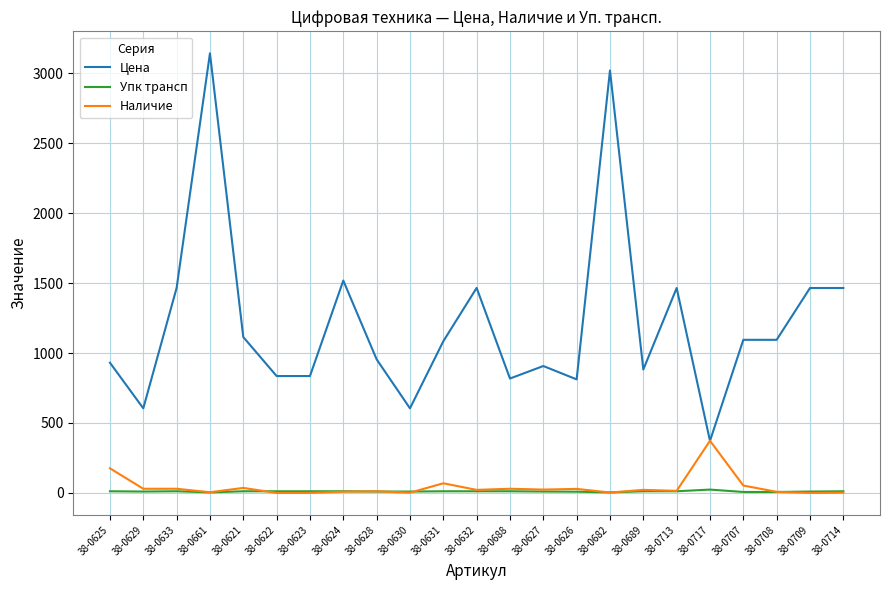

The Упк трансп series shows 4.0 at 38-0682. True or false?

True